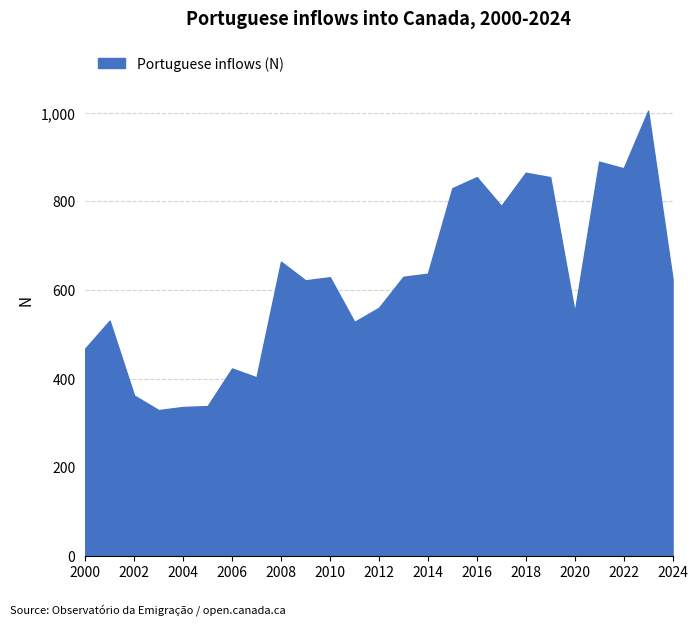

What is the minimum value shown in the chart?

329